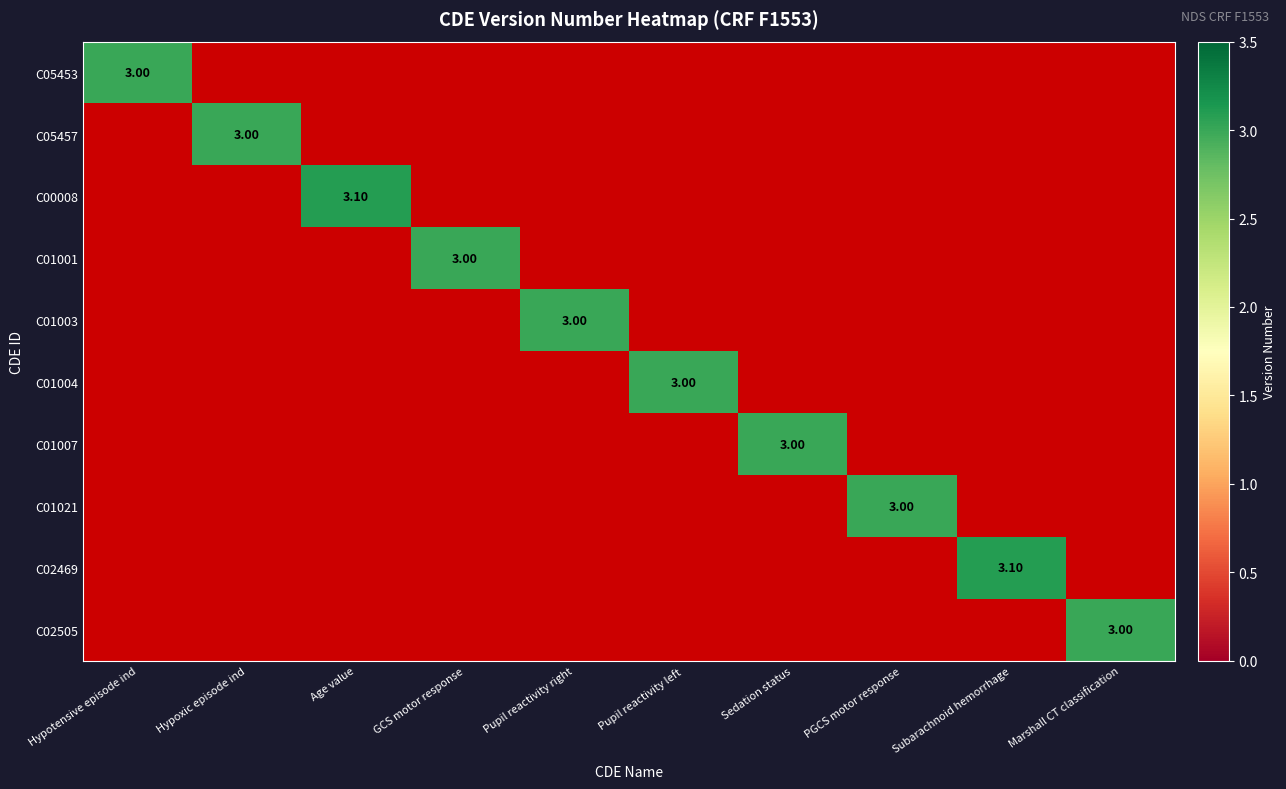

How many values in C01021 are above zero?

1